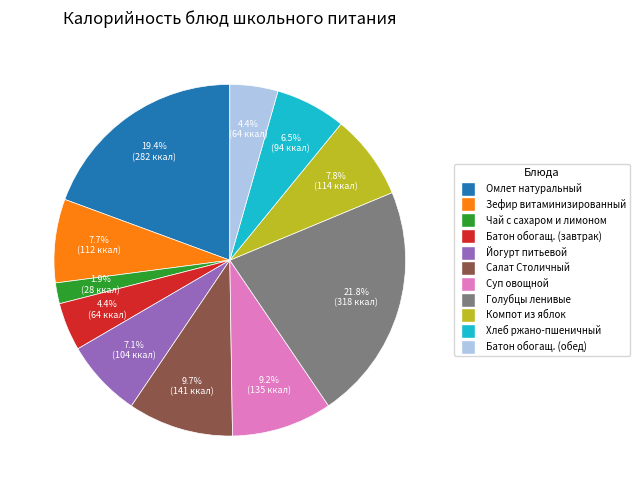

Is there any slice that represents more than half of the pie?

No